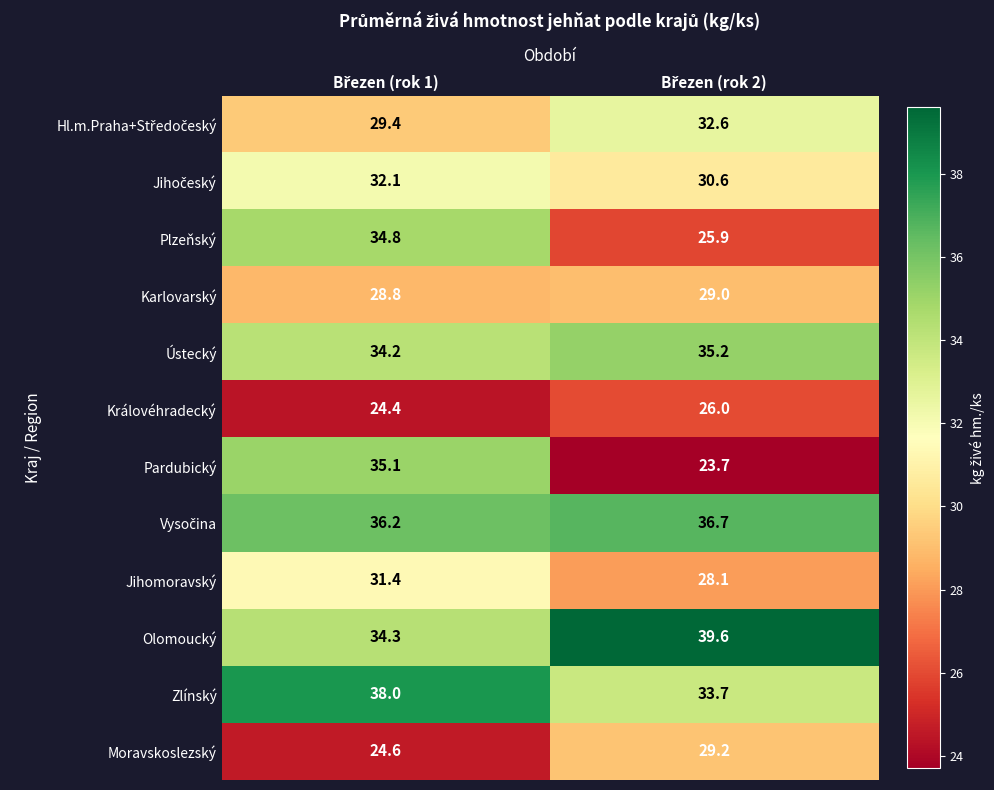

Which series has the largest total across all categories?

Olomoucký